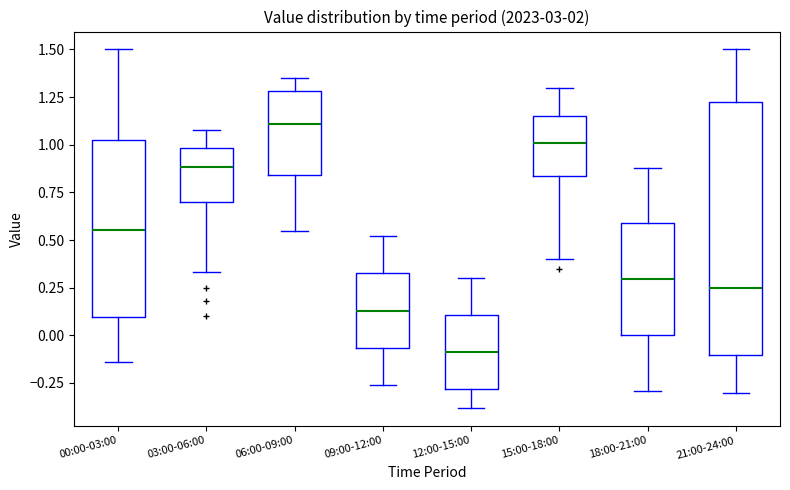

Reading left to right, read every box against the y-axis: the position of its median line, the range the box covers, and the ends of its whiskers. The values are not printed on the chart, so give them approximately, as read against the axis.

00:00-03:00: median 0.55, box 0.10 to 1.05, whiskers -0.15 to 1.50
03:00-06:00: median 0.90, box 0.70 to 1.00, whiskers 0.35 to 1.10
06:00-09:00: median 1.10, box 0.85 to 1.30, whiskers 0.55 to 1.35
09:00-12:00: median 0.15, box -0.05 to 0.35, whiskers -0.25 to 0.50
12:00-15:00: median -0.10, box -0.30 to 0.10, whiskers -0.40 to 0.30
15:00-18:00: median 1.00, box 0.85 to 1.15, whiskers 0.40 to 1.30
18:00-21:00: median 0.30, box 0.00 to 0.60, whiskers -0.30 to 0.90
21:00-24:00: median 0.25, box -0.10 to 1.25, whiskers -0.30 to 1.50